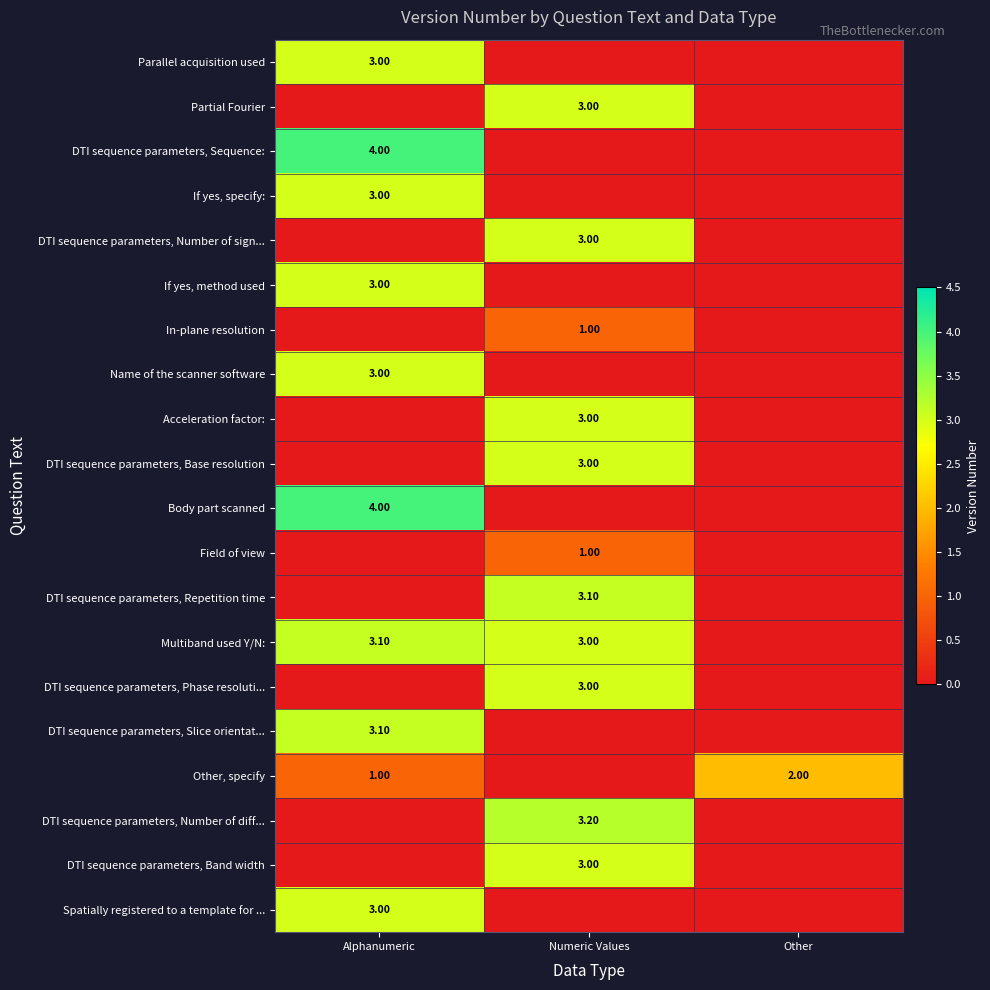

Rank the series at Numeric Values from lowest to highest value.

Parallel acquisition used, DTI sequence parameters, Sequence:, If yes, specify:, If yes, method used, Name of the scanner software, Body part scanned, DTI sequence parameters, Slice orientat..., Other, specify, Spatially registered to a template for ..., In-plane resolution, Field of view, Partial Fourier, DTI sequence parameters, Number of sign..., Acceleration factor:, DTI sequence parameters, Base resolution, Multiband used Y/N:, DTI sequence parameters, Phase resoluti..., DTI sequence parameters, Band width, DTI sequence parameters, Repetition time, DTI sequence parameters, Number of diff...